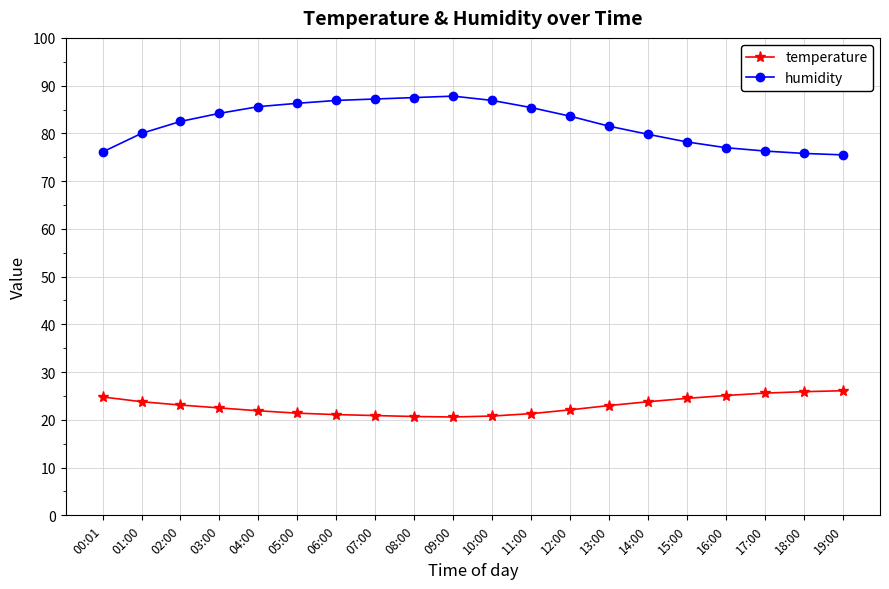

True or false: temperature and humidity intersect in this chart.

False